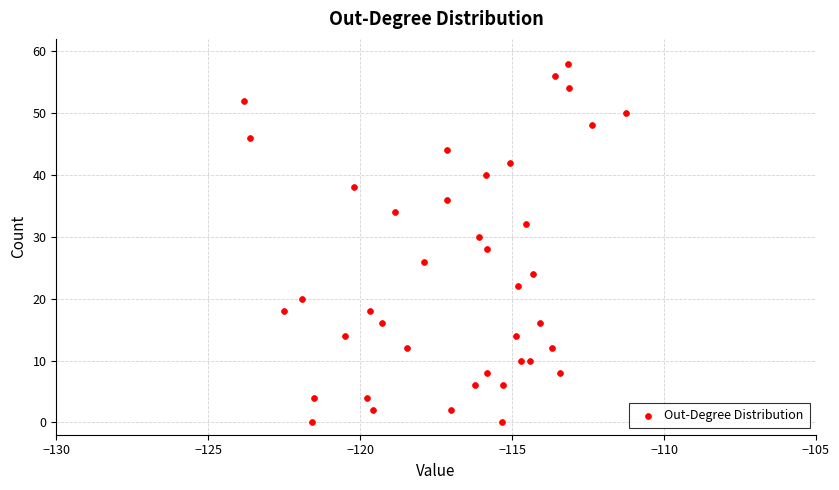

What is the range of Y values (max minus min)?

58